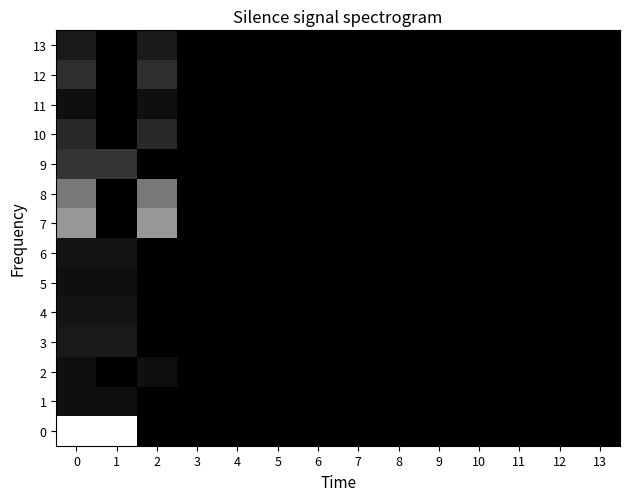

Reading left to right, transcribe all the data shown in this chart.

0: 0=1.0	1=1.0	2=0.0	3=0.0	4=0.0	5=0.0	6=0.0	7=0.0	8=0.0	9=0.0	10=0.0	11=0.0	12=0.0	13=0.0
1: 0=0.1	1=0.1	2=0.0	3=0.0	4=0.0	5=0.0	6=0.0	7=0.0	8=0.0	9=0.0	10=0.0	11=0.0	12=0.0	13=0.0
2: 0=0.1	1=0.0	2=0.1	3=0.0	4=0.0	5=0.0	6=0.0	7=0.0	8=0.0	9=0.0	10=0.0	11=0.0	12=0.0	13=0.0
3: 0=0.1	1=0.1	2=0.0	3=0.0	4=0.0	5=0.0	6=0.0	7=0.0	8=0.0	9=0.0	10=0.0	11=0.0	12=0.0	13=0.0
4: 0=0.1	1=0.1	2=0.0	3=0.0	4=0.0	5=0.0	6=0.0	7=0.0	8=0.0	9=0.0	10=0.0	11=0.0	12=0.0	13=0.0
5: 0=0.1	1=0.1	2=0.0	3=0.0	4=0.0	5=0.0	6=0.0	7=0.0	8=0.0	9=0.0	10=0.0	11=0.0	12=0.0	13=0.0
6: 0=0.1	1=0.1	2=0.0	3=0.0	4=0.0	5=0.0	6=0.0	7=0.0	8=0.0	9=0.0	10=0.0	11=0.0	12=0.0	13=0.0
7: 0=0.6	1=0.0	2=0.6	3=0.0	4=0.0	5=0.0	6=0.0	7=0.0	8=0.0	9=0.0	10=0.0	11=0.0	12=0.0	13=0.0
8: 0=0.5	1=0.0	2=0.5	3=0.0	4=0.0	5=0.0	6=0.0	7=0.0	8=0.0	9=0.0	10=0.0	11=0.0	12=0.0	13=0.0
9: 0=0.2	1=0.2	2=0.0	3=0.0	4=0.0	5=0.0	6=0.0	7=0.0	8=0.0	9=0.0	10=0.0	11=0.0	12=0.0	13=0.0
10: 0=0.2	1=0.0	2=0.2	3=0.0	4=0.0	5=0.0	6=0.0	7=0.0	8=0.0	9=0.0	10=0.0	11=0.0	12=0.0	13=0.0
11: 0=0.1	1=0.0	2=0.1	3=0.0	4=0.0	5=0.0	6=0.0	7=0.0	8=0.0	9=0.0	10=0.0	11=0.0	12=0.0	13=0.0
12: 0=0.2	1=0.0	2=0.2	3=0.0	4=0.0	5=0.0	6=0.0	7=0.0	8=0.0	9=0.0	10=0.0	11=0.0	12=0.0	13=0.0
13: 0=0.1	1=0.0	2=0.1	3=0.0	4=0.0	5=0.0	6=0.0	7=0.0	8=0.0	9=0.0	10=0.0	11=0.0	12=0.0	13=0.0